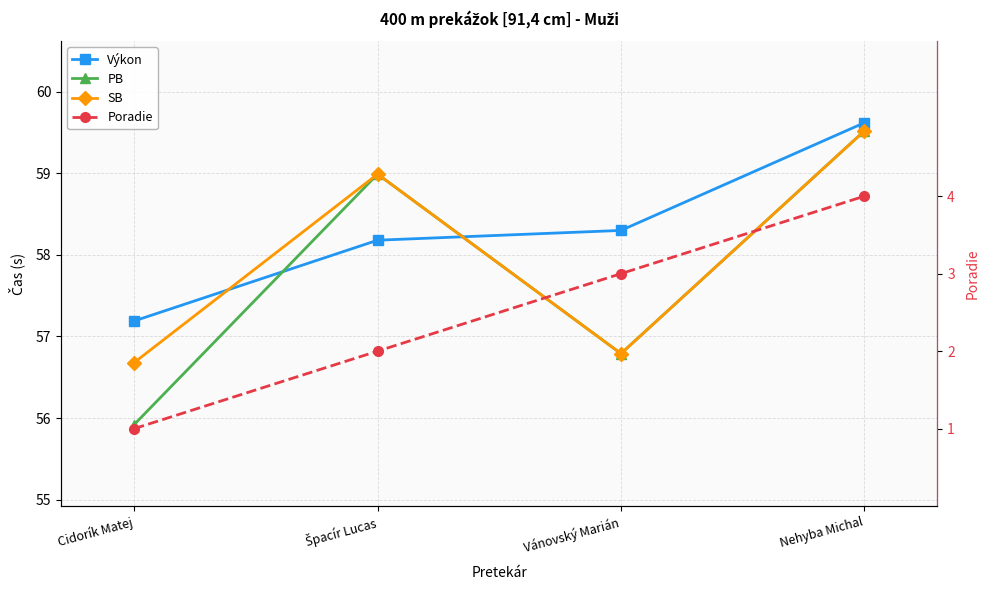

Reading left to right, transcribe all the data shown in this chart.

Výkon: Cidorík Matej=57.2	Špacír Lucas=58.2	Vánovský Marián=58.3	Nehyba Michal=59.6
PB: Cidorík Matej=55.9	Špacír Lucas=59.0	Vánovský Marián=56.8	Nehyba Michal=59.5
SB: Cidorík Matej=56.7	Špacír Lucas=59.0	Vánovský Marián=56.8	Nehyba Michal=59.5
Poradie: Cidorík Matej=1.0	Špacír Lucas=2.0	Vánovský Marián=3.0	Nehyba Michal=4.0